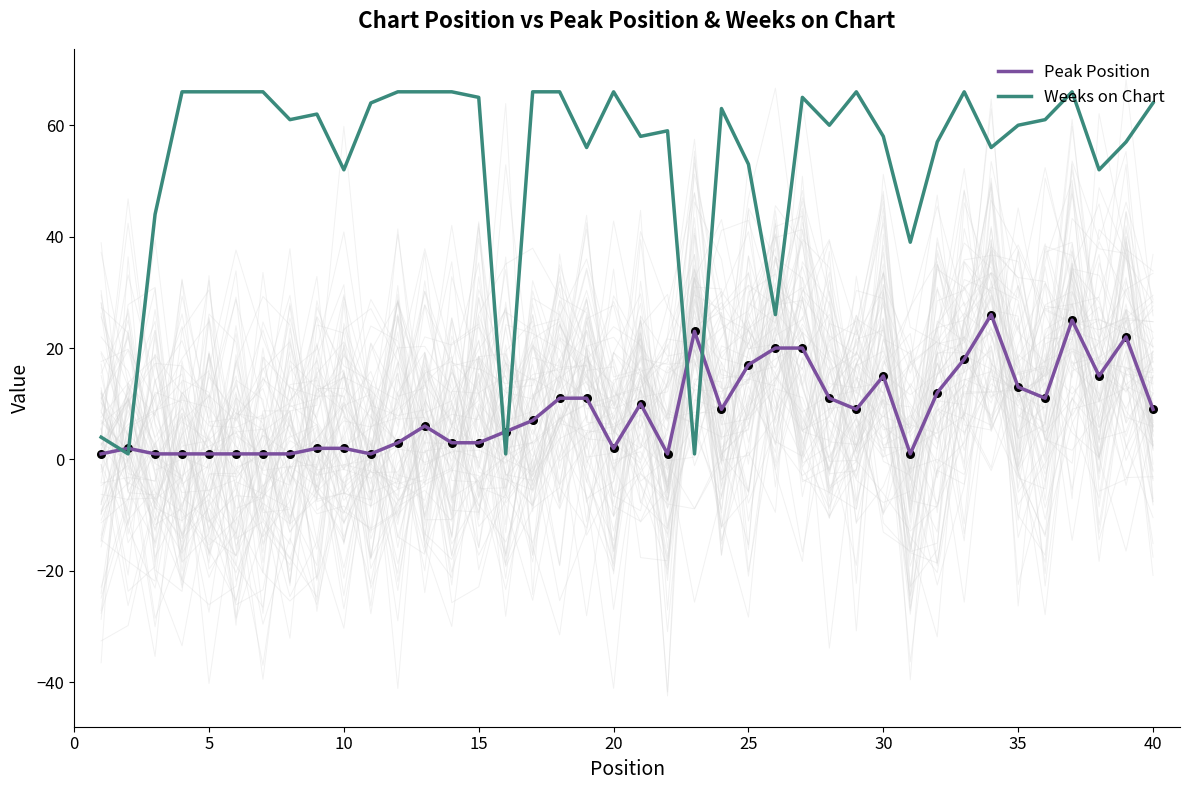

Which series has the largest total across all categories?

Weeks on Chart